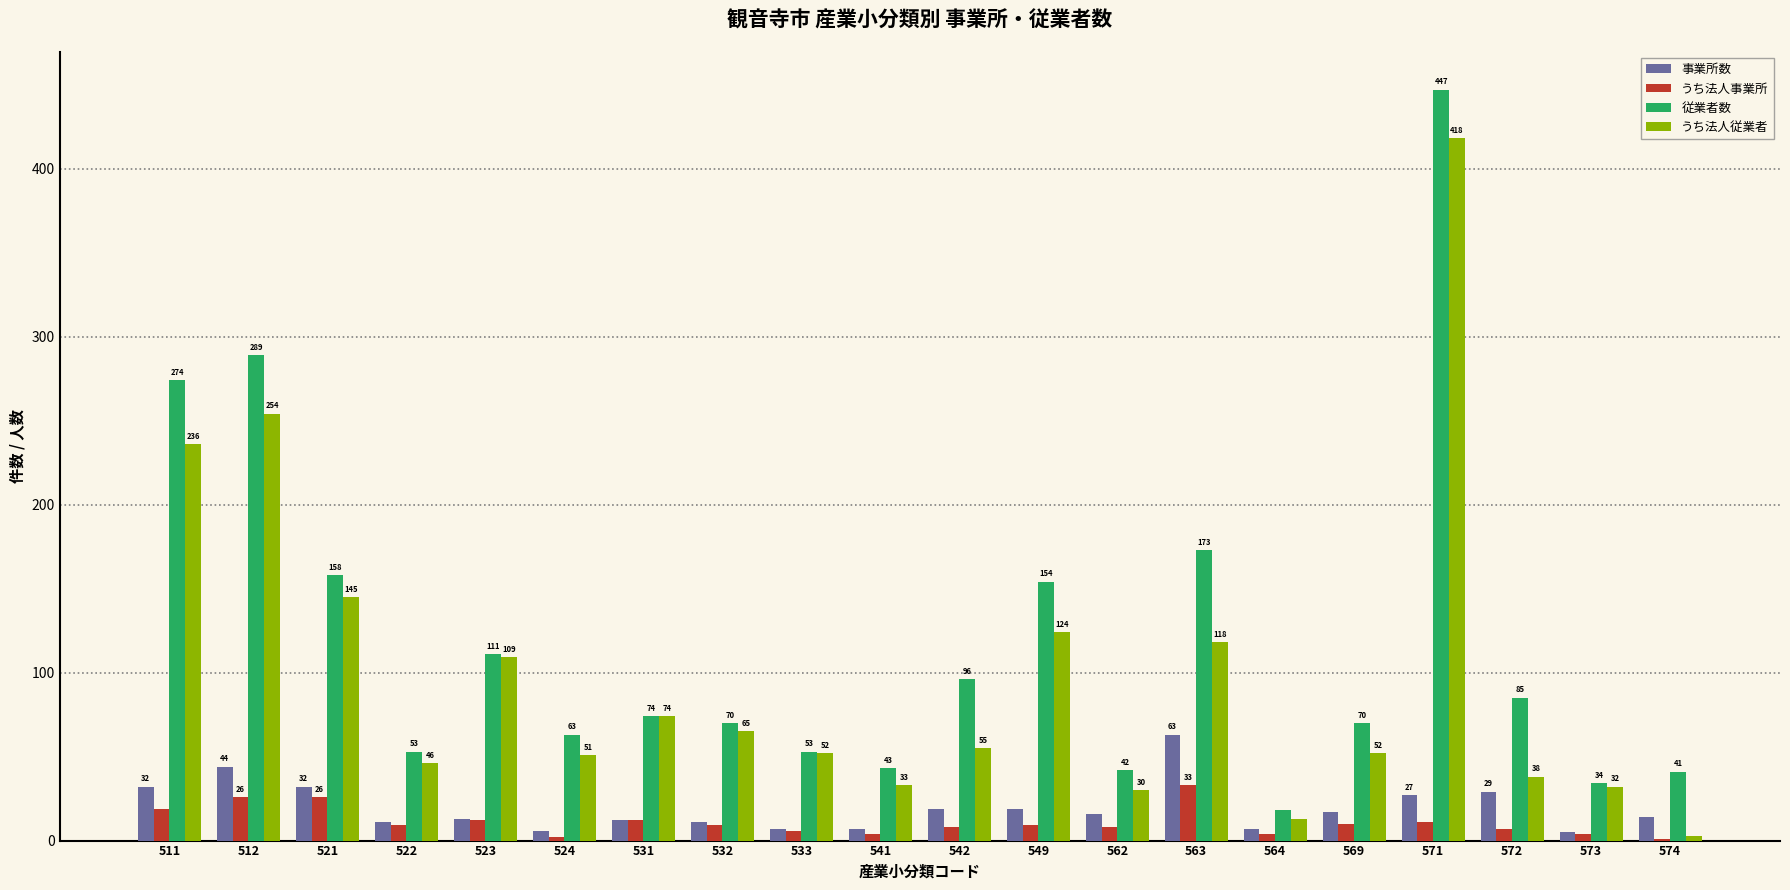

Read the 従業者数 value at 574.

41